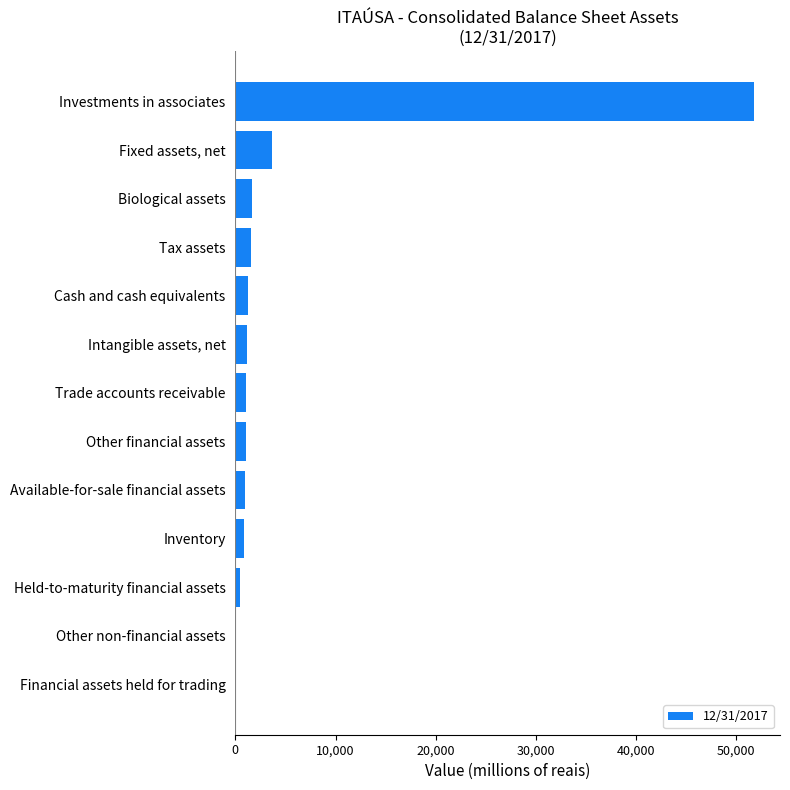

What is the greatest value displayed?

51777